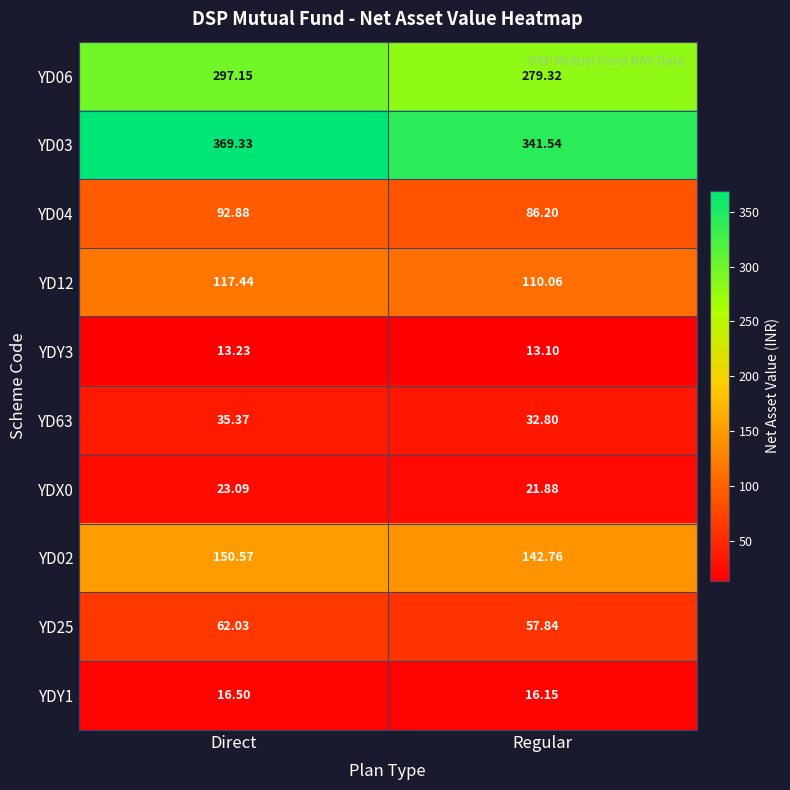

What is the total value across all series at Regular?

1101.7